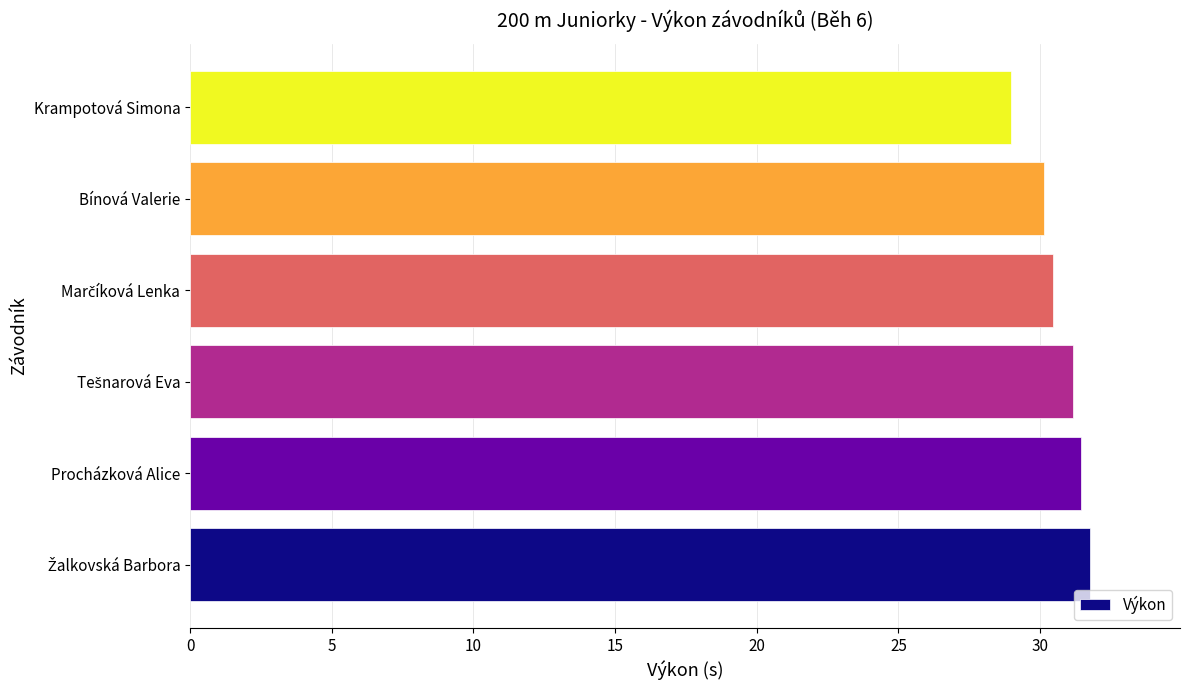

At which category does the chart reach its minimum across all series?

Krampotová Simona